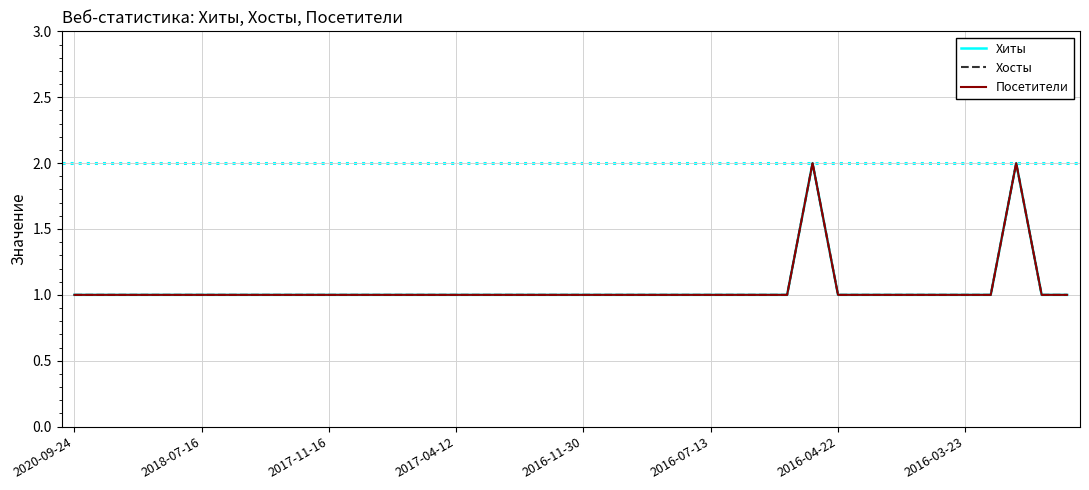

Is this an area chart (filled region under the line)?

No